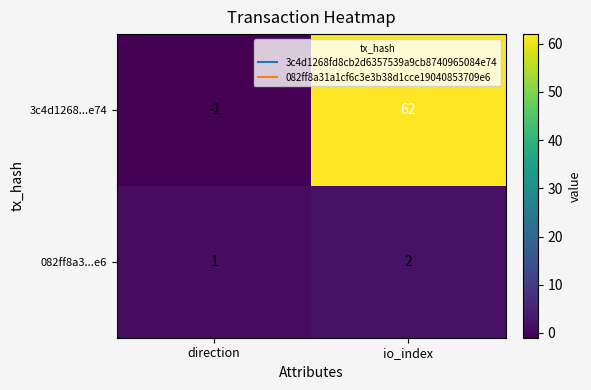

The 3c4d1268...e74 series shows -1 at direction. True or false?

True